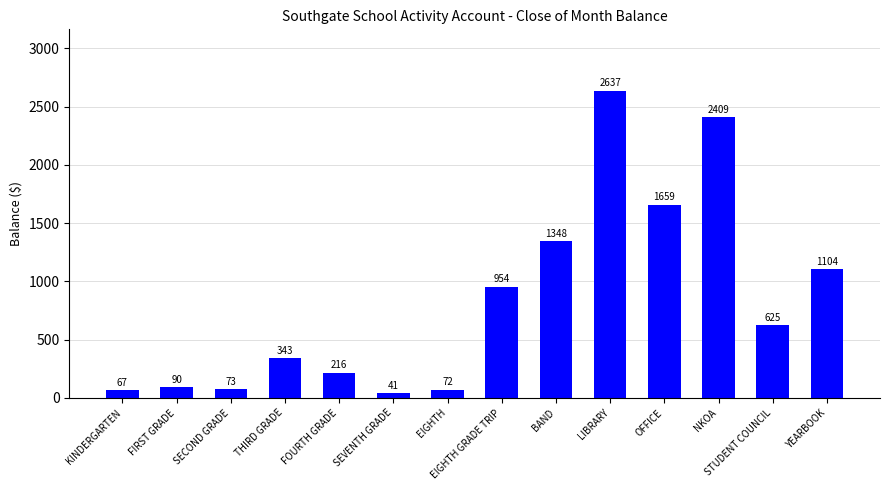

Rank the categories by value from lowest to highest.

SEVENTH GRADE, KINDERGARTEN, EIGHTH, SECOND GRADE, FIRST GRADE, FOURTH GRADE, THIRD GRADE, STUDENT COUNCIL, EIGHTH GRADE TRIP, YEARBOOK, BAND, OFFICE, NKOA, LIBRARY